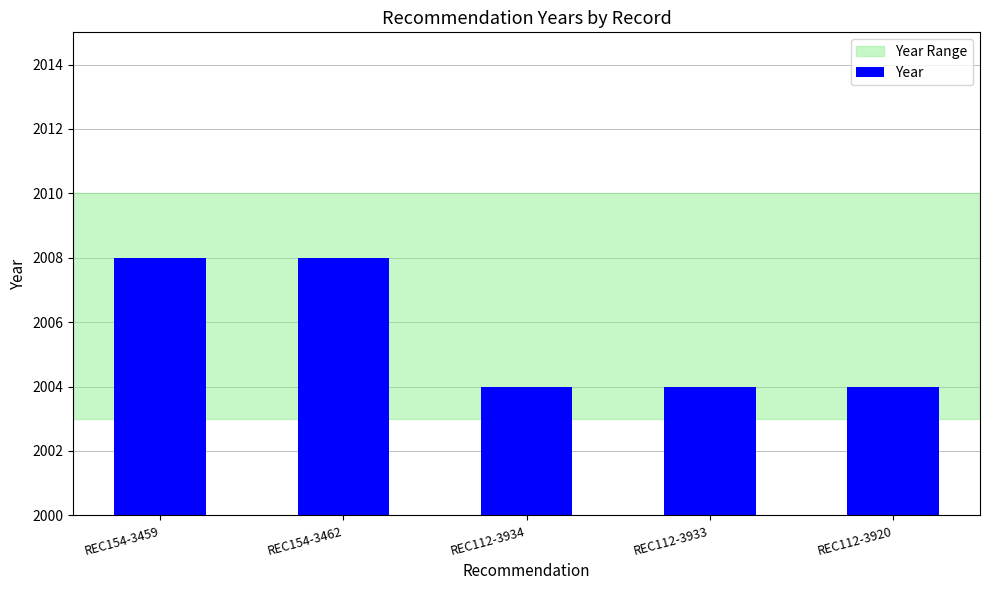

Which has a higher value, REC112-3933 or REC154-3459?

REC154-3459